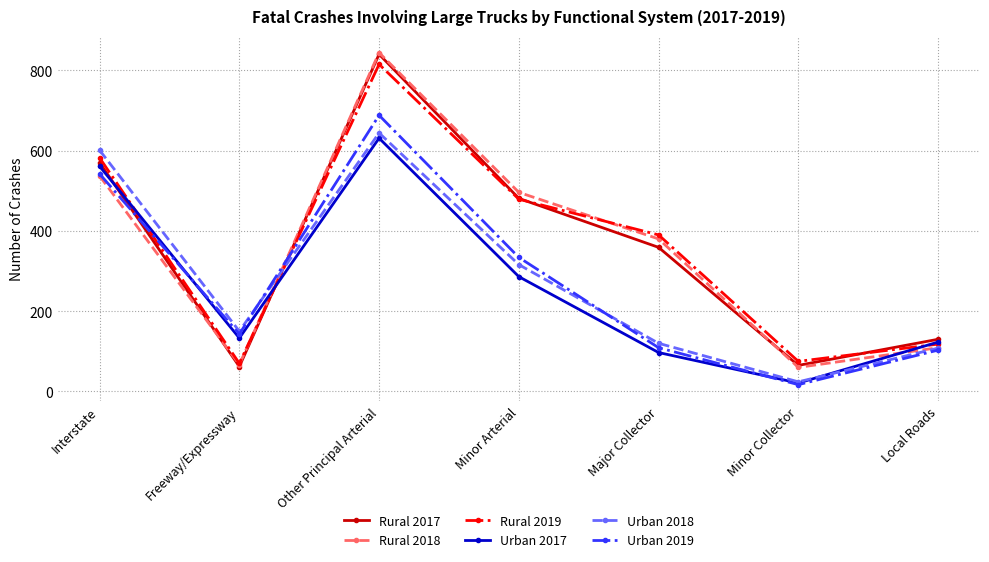

The value of Urban 2019 at Interstate is 542. True or false?

True